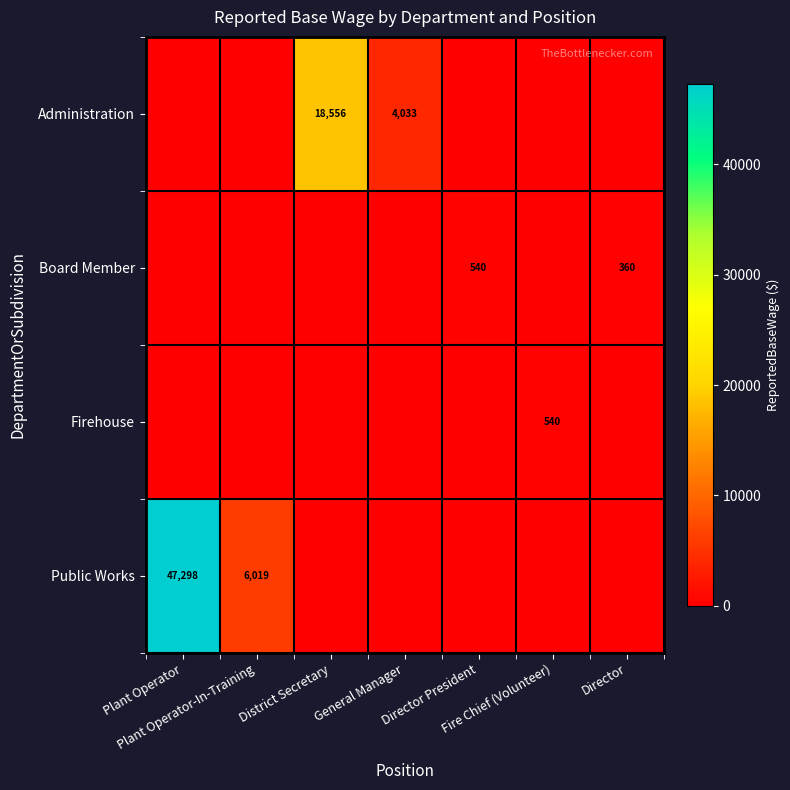

Which series changed the most between General Manager and Fire Chief (Volunteer)?

Administration